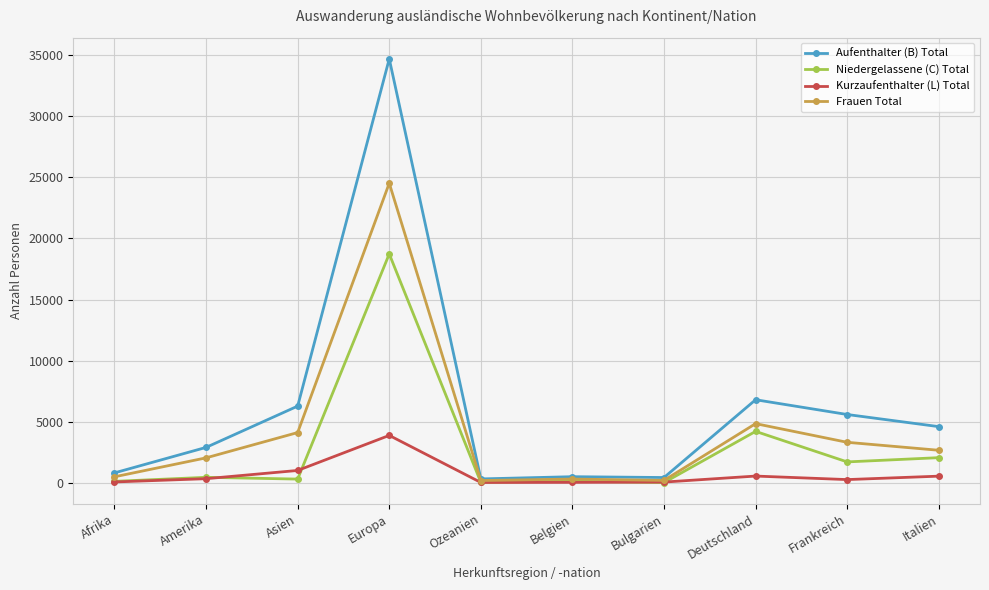

What is the label of the 8th point from the right?

Asien